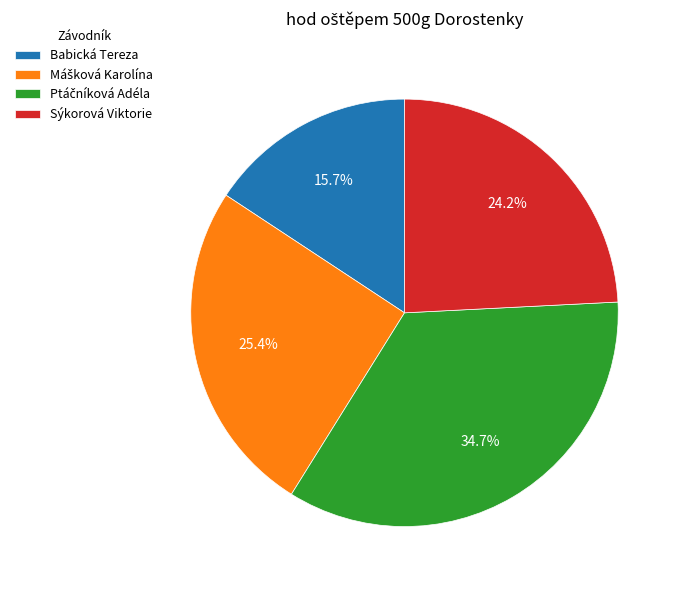

What is the smallest slice in the pie chart?

Babická Tereza